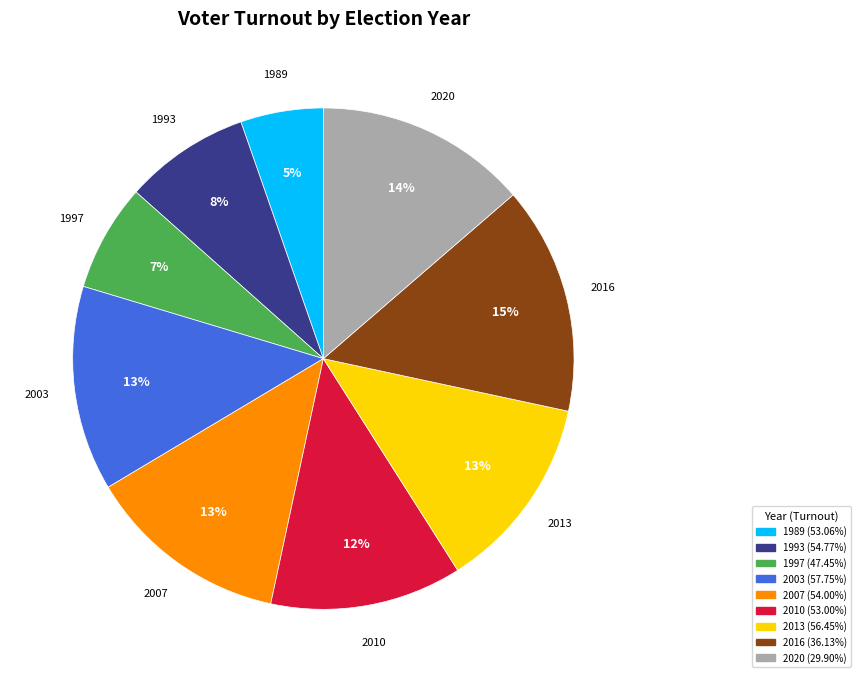

How many segments does this pie chart have?

9